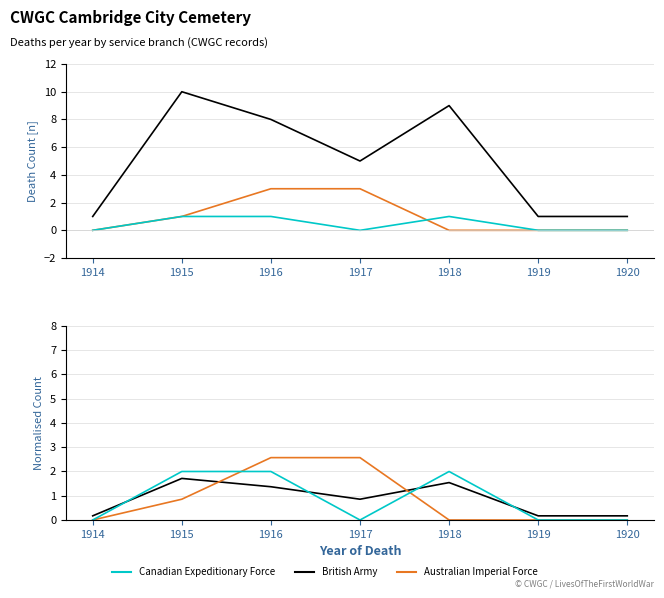

Count the Australian Imperial Force values in the range 0 to 2.

5